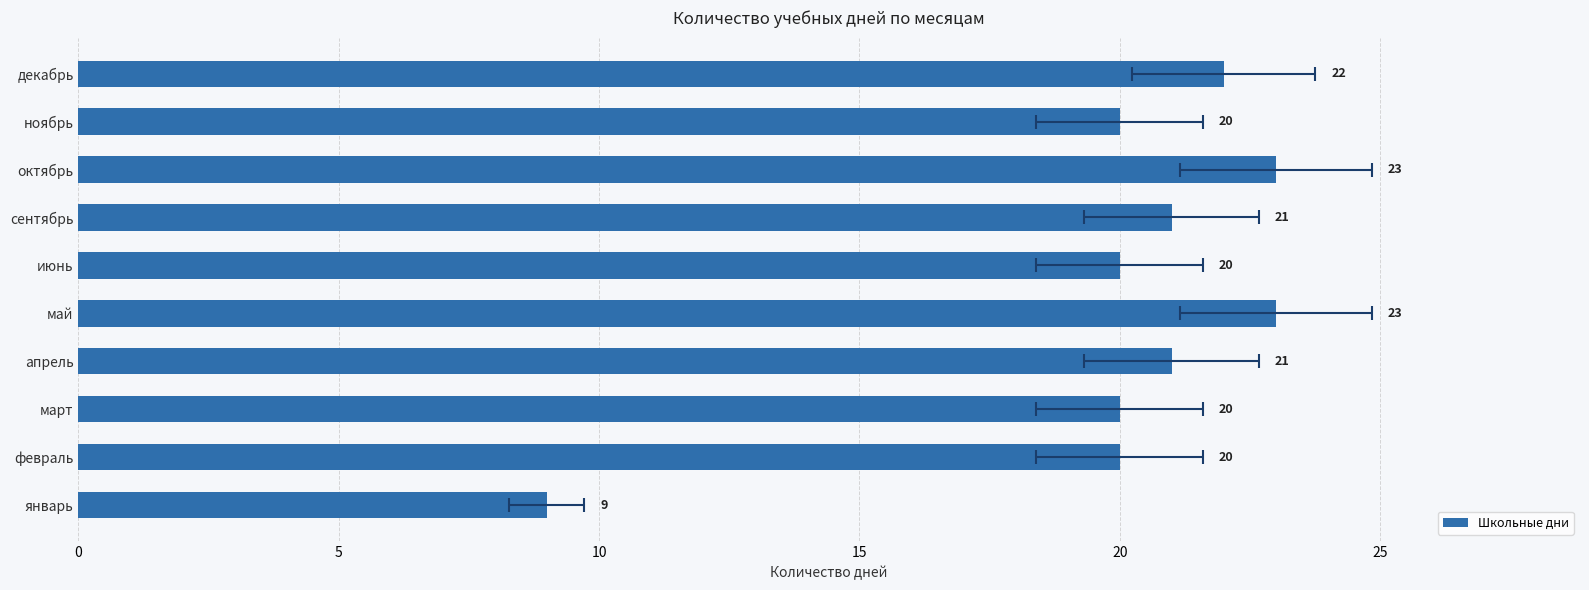

How many data points are above 21?

3